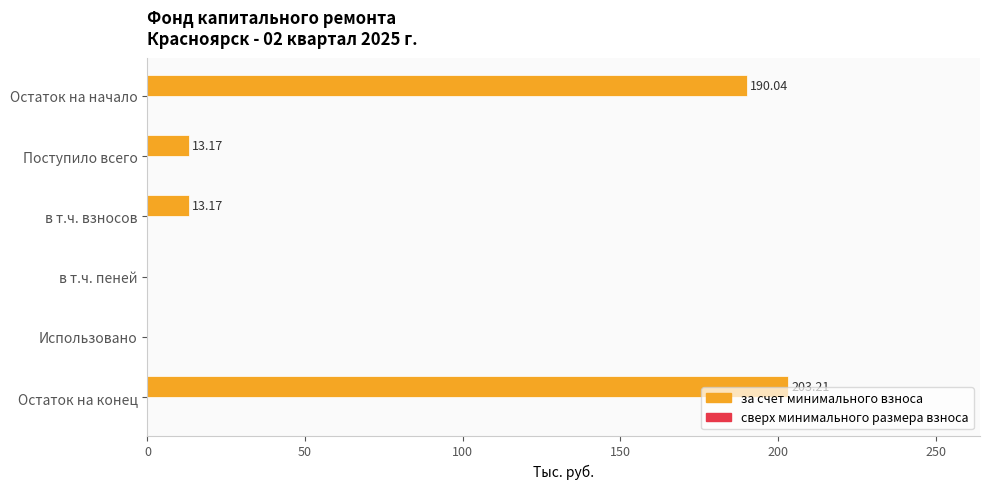

What is the change in value from Использовано to Остаток на конец?

+203.2